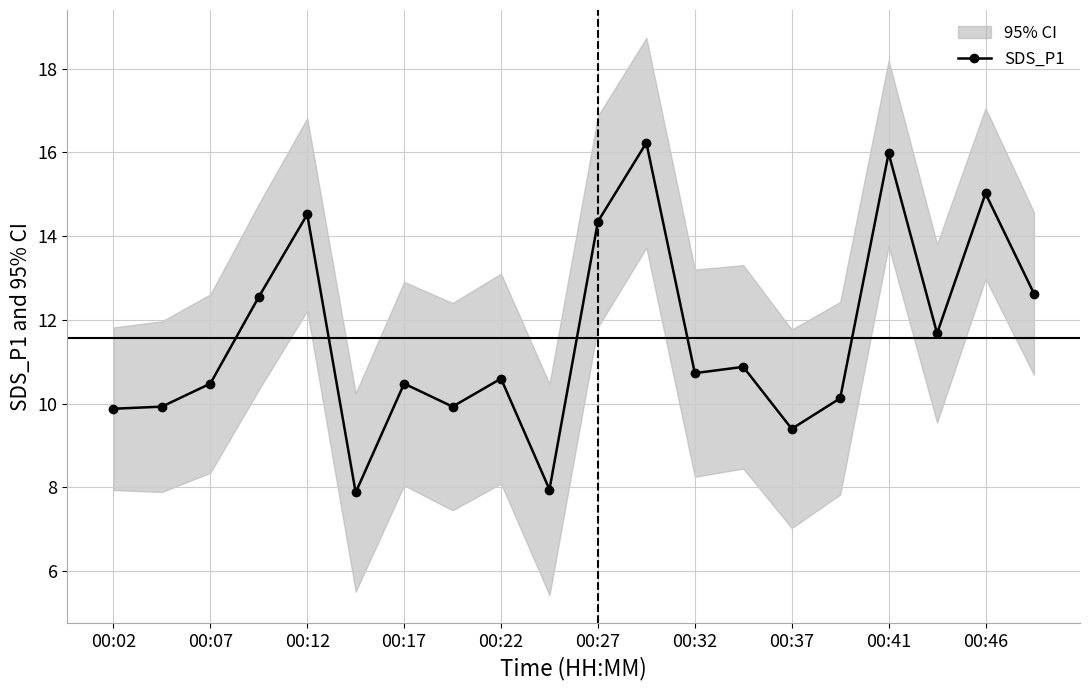

Is it true that SDS_P1 equals 5.4 at 00:22?

False